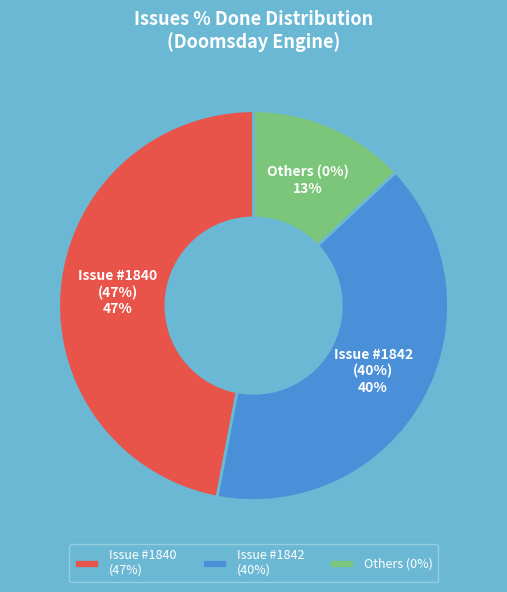

How many segments does this pie chart have?

2